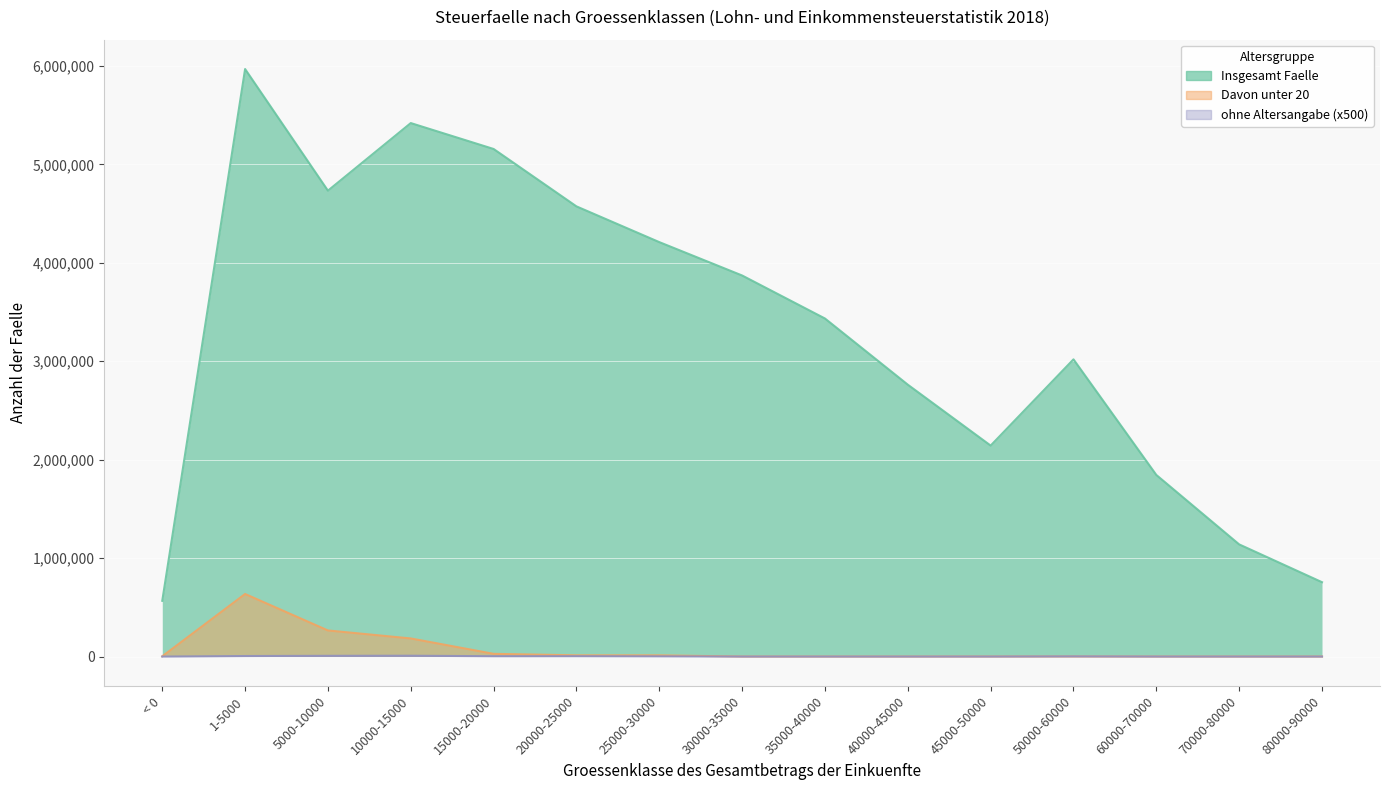

Where is the first local maximum for ohne Altersangabe?

10000-15000